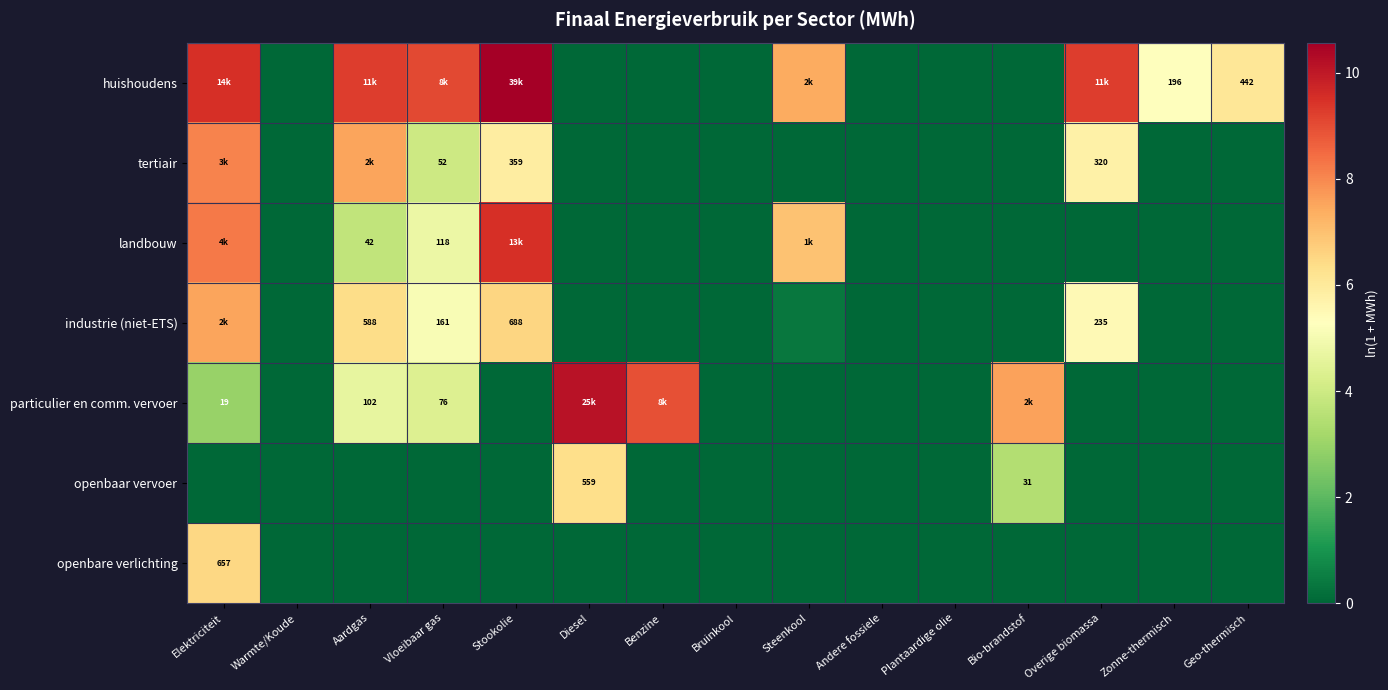

Which series changed the most between Benzine and Overige biomassa?

huishoudens